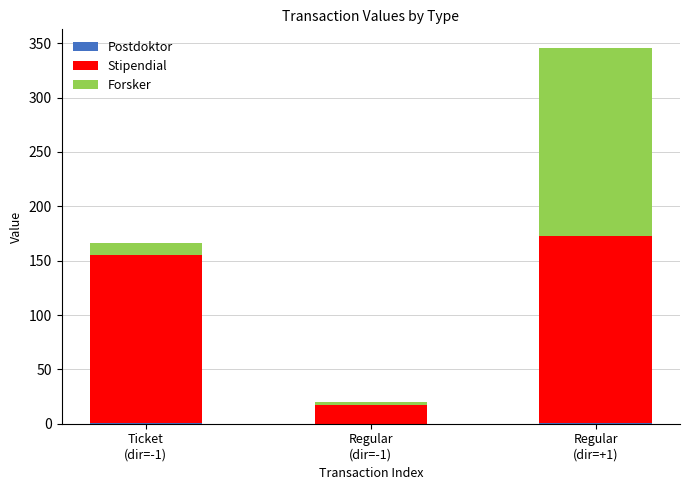

Count the number of data series in this chart.

3